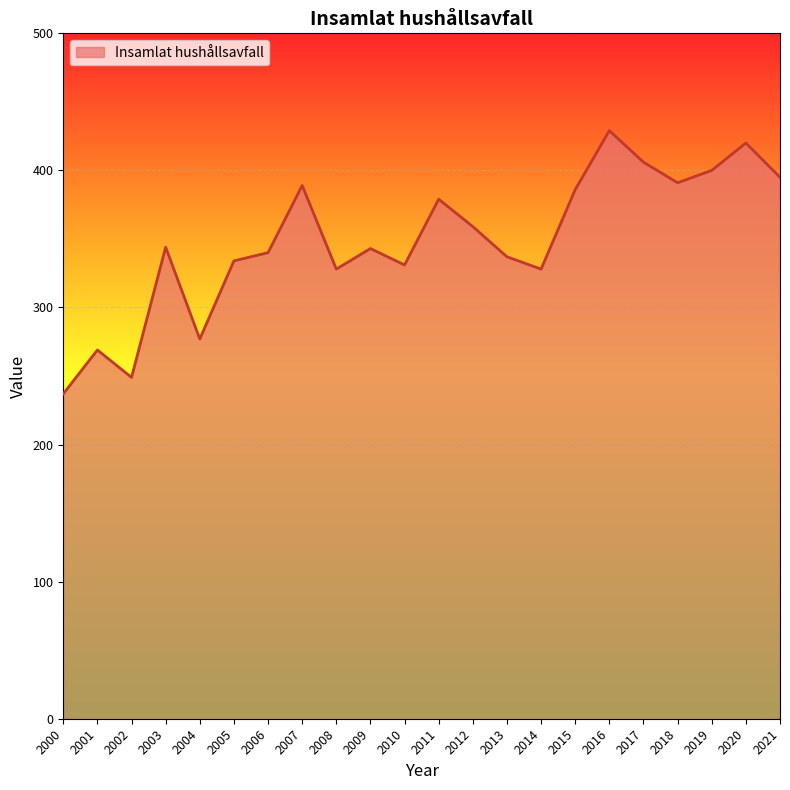

Is it true that the value at 2009 is 343?

True